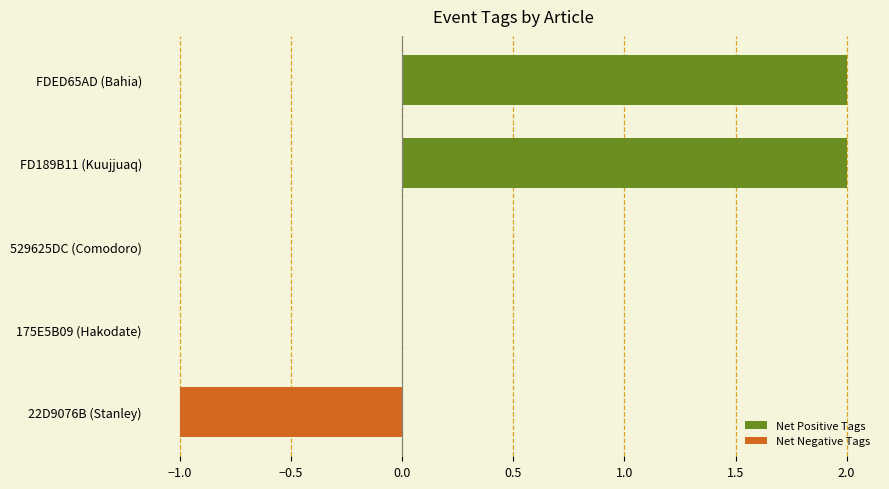

Is it true that the value at 175E5B09 (Hakodate) is 0?

True